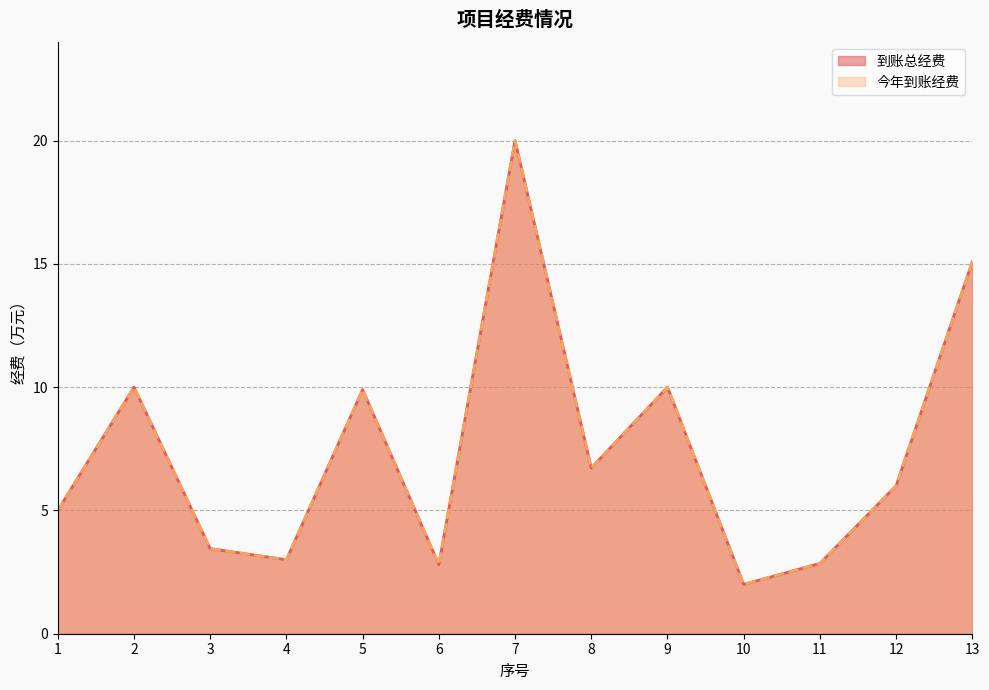

What is the sum of the 到账总经费 values at 6 and 1?

7.8